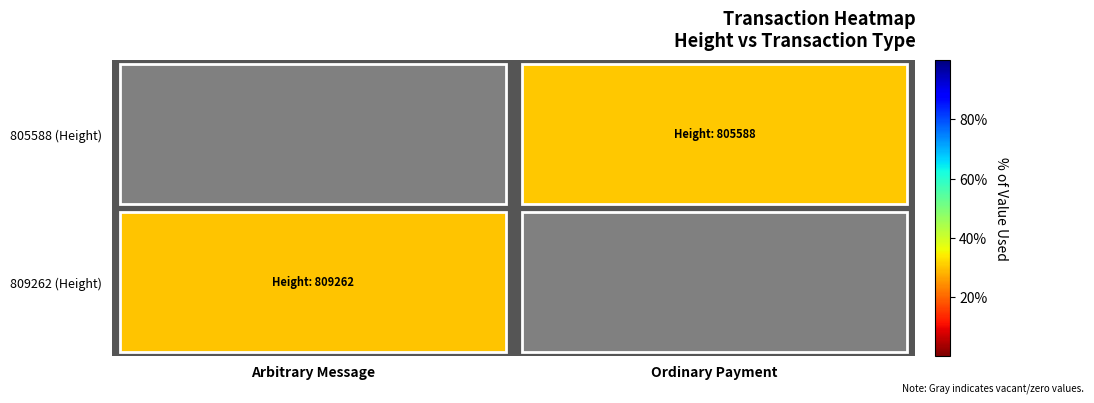

Reading right to left, transcribe all the data shown in this chart.

805588 (Height): Ordinary Payment=0.0	Arbitrary Message=1.0
809262 (Height): Ordinary Payment=1.0	Arbitrary Message=0.0